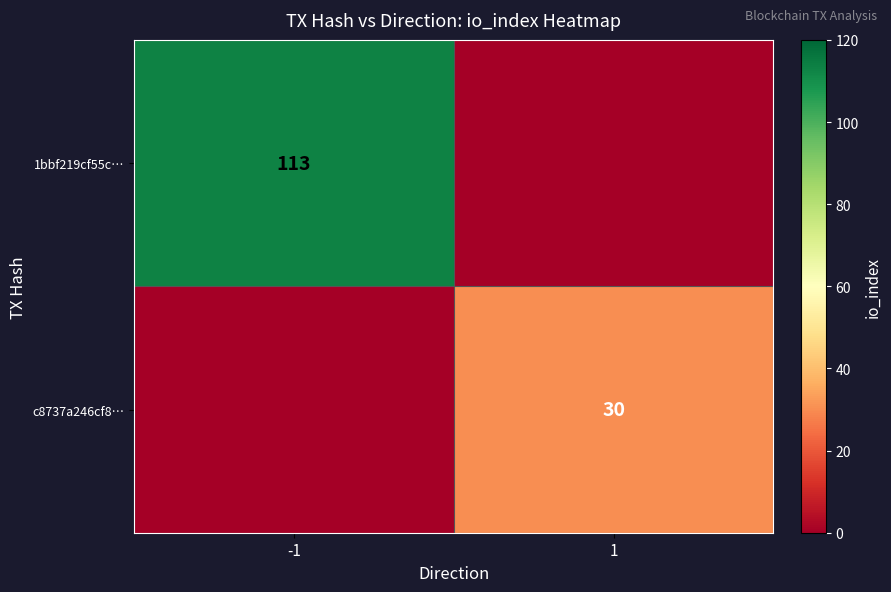

The 1bbf219cf55c… series shows 45 at -1. True or false?

False